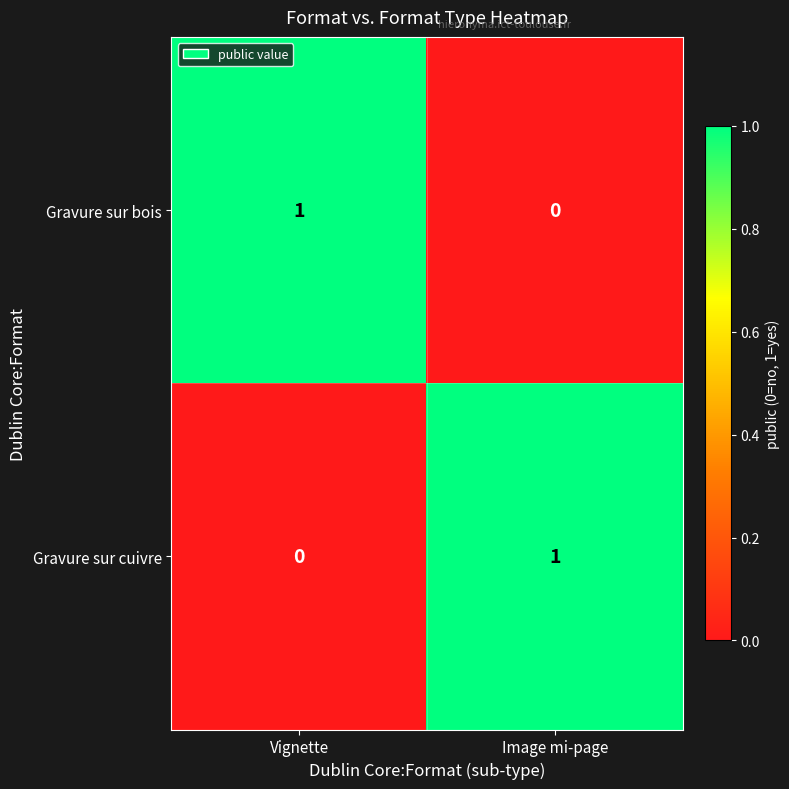

Where is Gravure sur bois nearest to the value 0?

Image mi-page